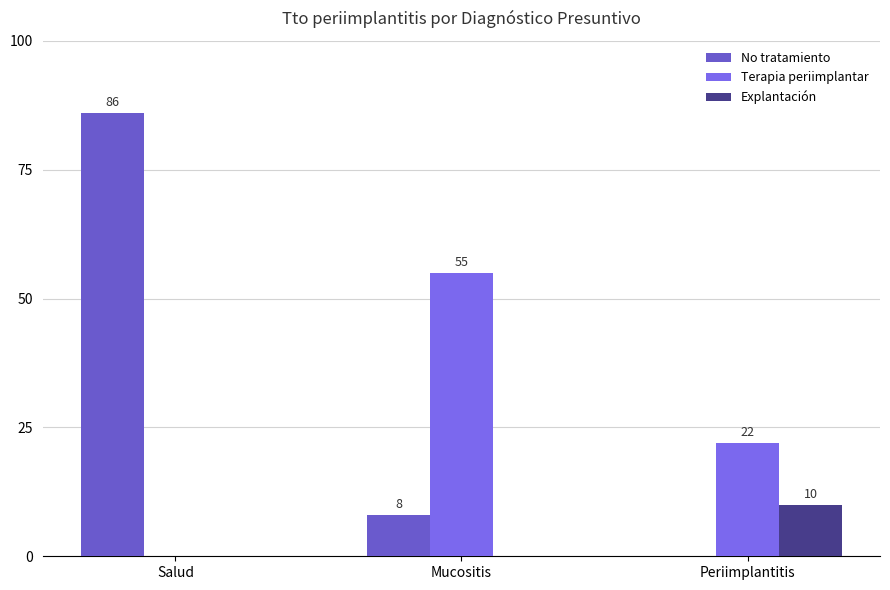

Reading left to right, transcribe all the data shown in this chart.

No tratamiento: Salud=86	Mucositis=8	Periimplantitis=0
Terapia periimplantar: Salud=0	Mucositis=55	Periimplantitis=22
Explantación: Salud=0	Mucositis=0	Periimplantitis=10